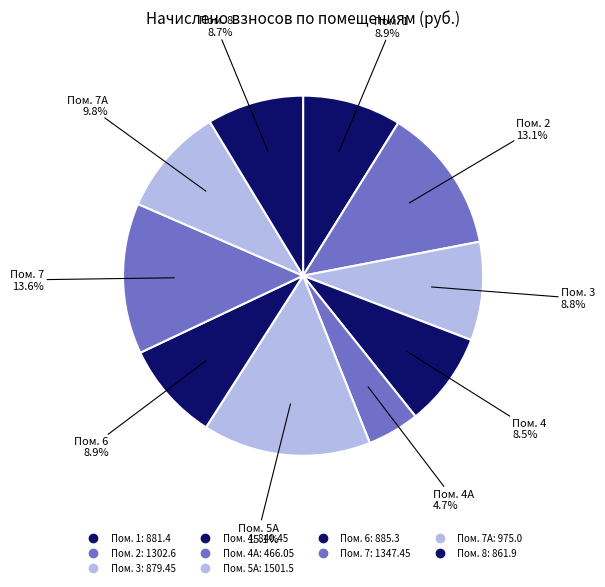

Count the number of slices in the pie.

10